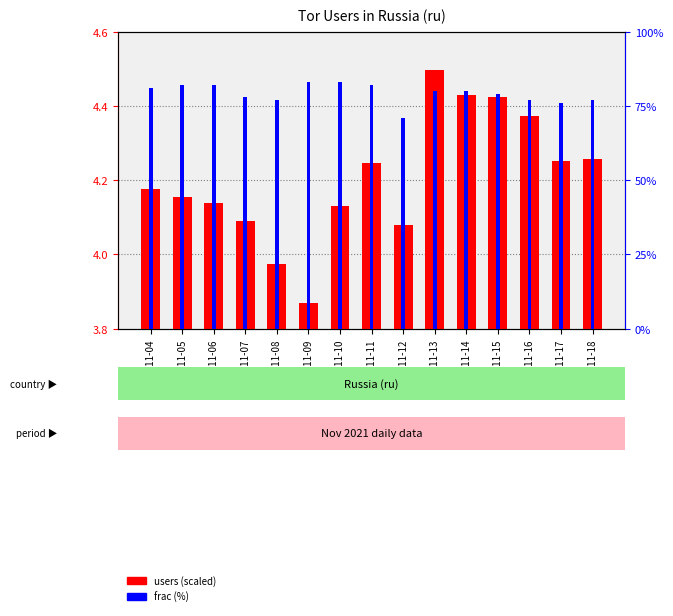

What is the difference between the frac (%) values at 2021-11-09 and 2021-11-15?

4.0